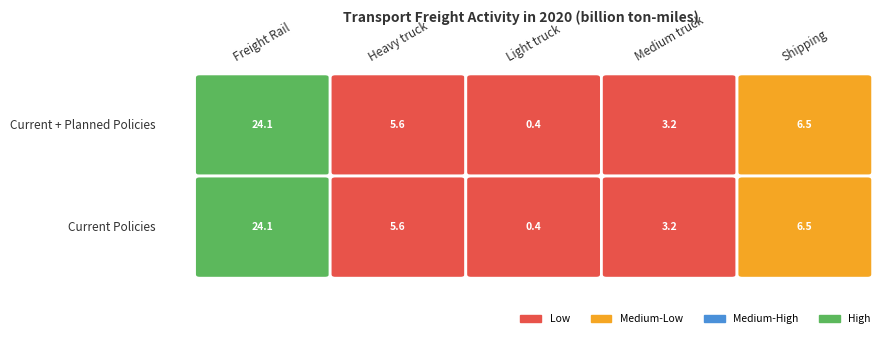

The value of Light truck at Current Policies is 0.4. True or false?

True